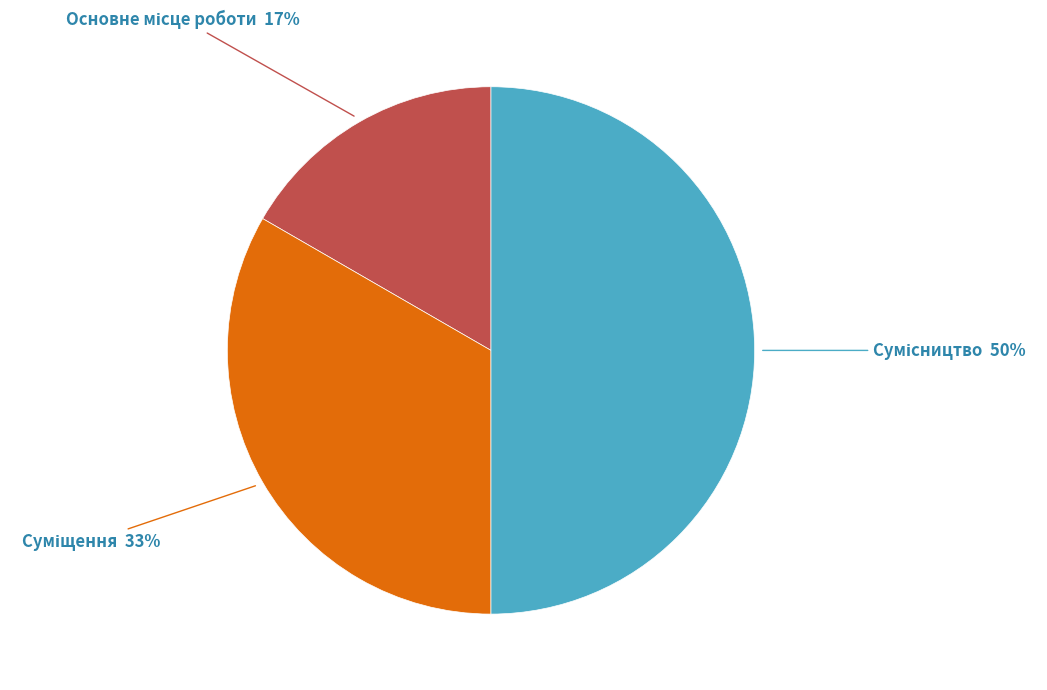

To the nearest percent, what is the difference between the largest and smallest slice percentages?

33%